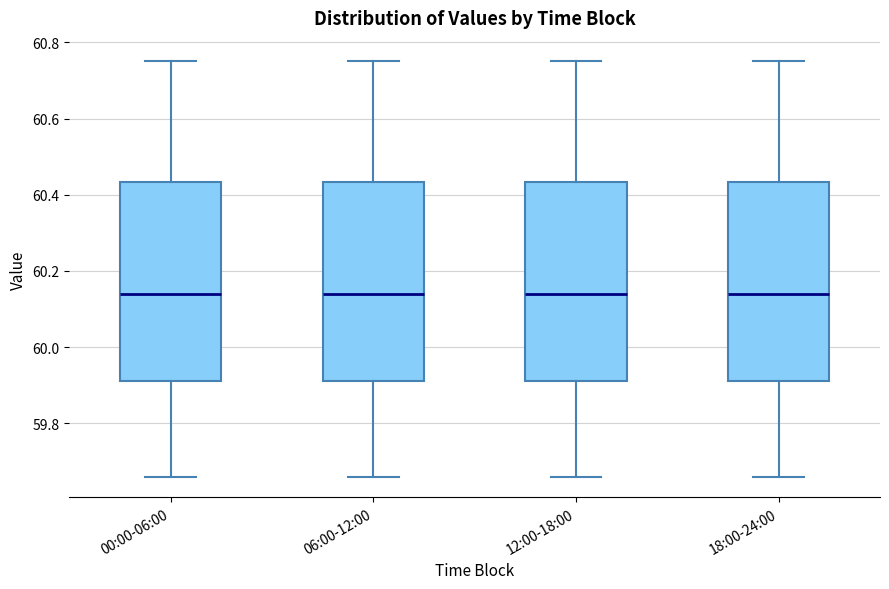

Reading left to right, read every box against the y-axis: the position of its median line, the range the box covers, and the ends of its whiskers. The values are not printed on the chart, so give them approximately, as read against the axis.

00:00-06:00: median 60.14, box 59.92 to 60.44, whiskers 59.66 to 60.76
06:00-12:00: median 60.14, box 59.92 to 60.44, whiskers 59.66 to 60.76
12:00-18:00: median 60.14, box 59.92 to 60.44, whiskers 59.66 to 60.76
18:00-24:00: median 60.14, box 59.92 to 60.44, whiskers 59.66 to 60.76